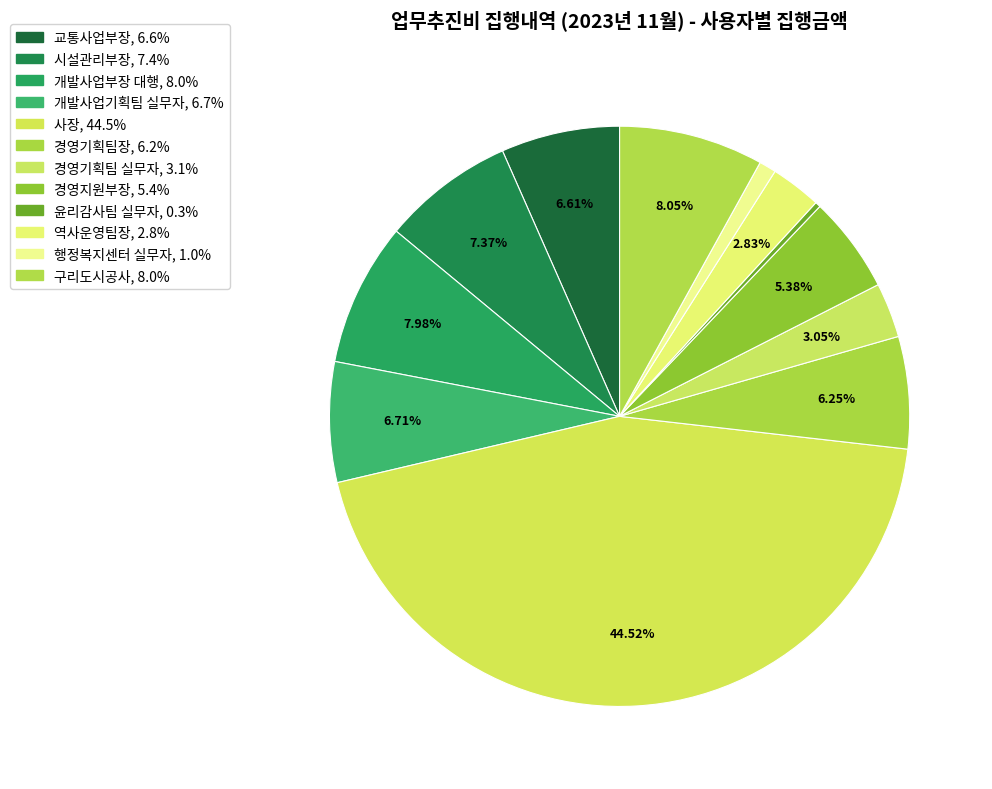

Which category has the biggest portion of the pie?

사장